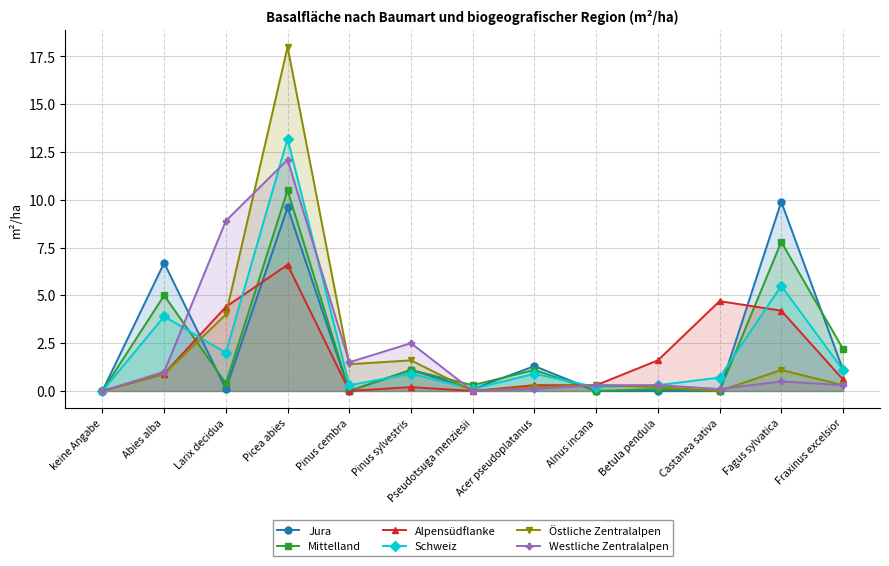

The value of Jura at keine Angabe is 3.6. True or false?

False